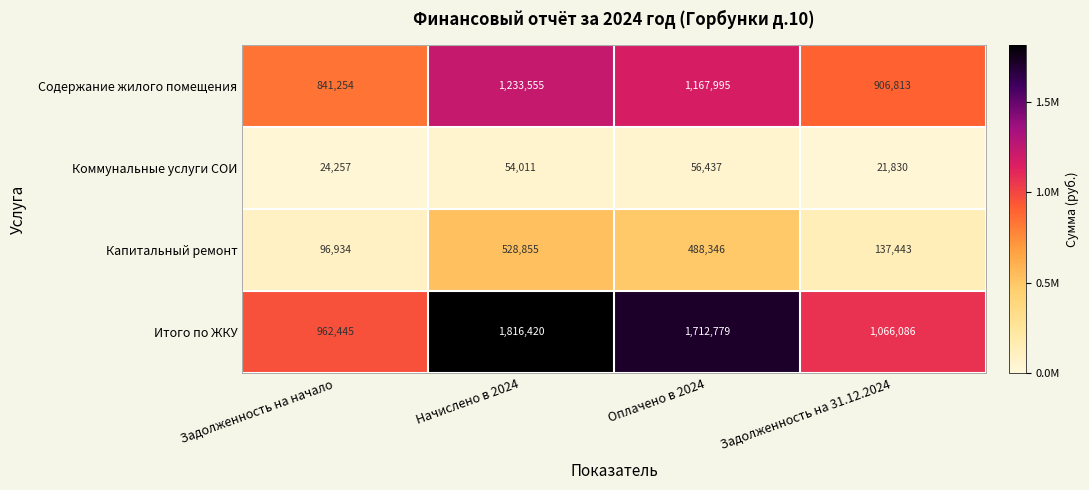

What is the difference between the Коммунальные услуги СОИ values at Задолженность на начало and Начислено в 2024?

29754